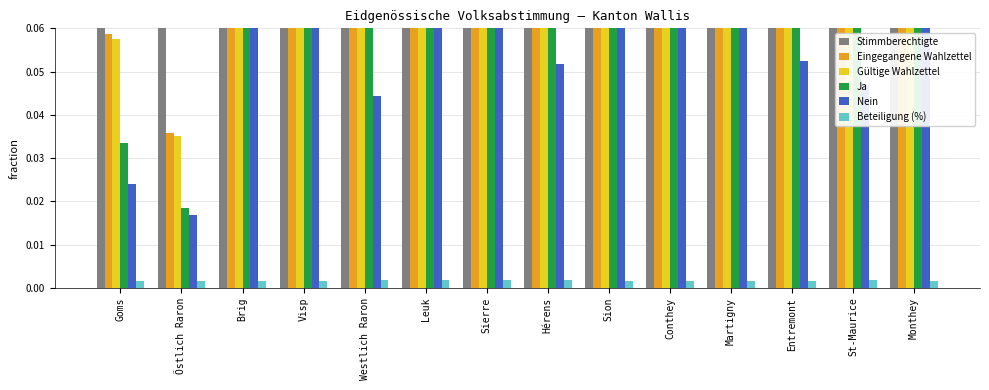

The value of Beteiligung (%) at Monthey is 0.0. True or false?

True